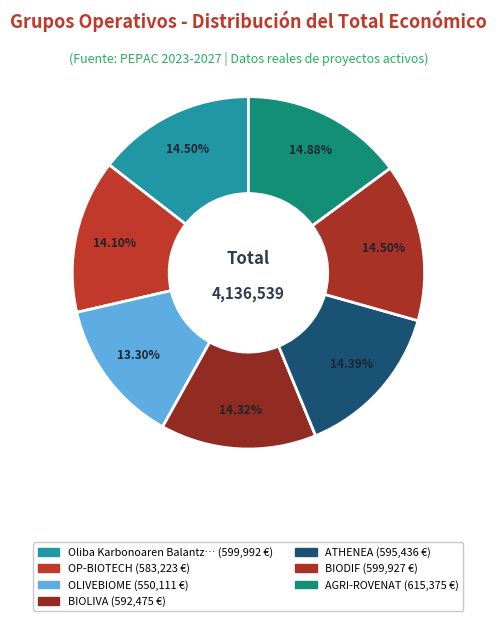

Count the number of slices in the pie.

7